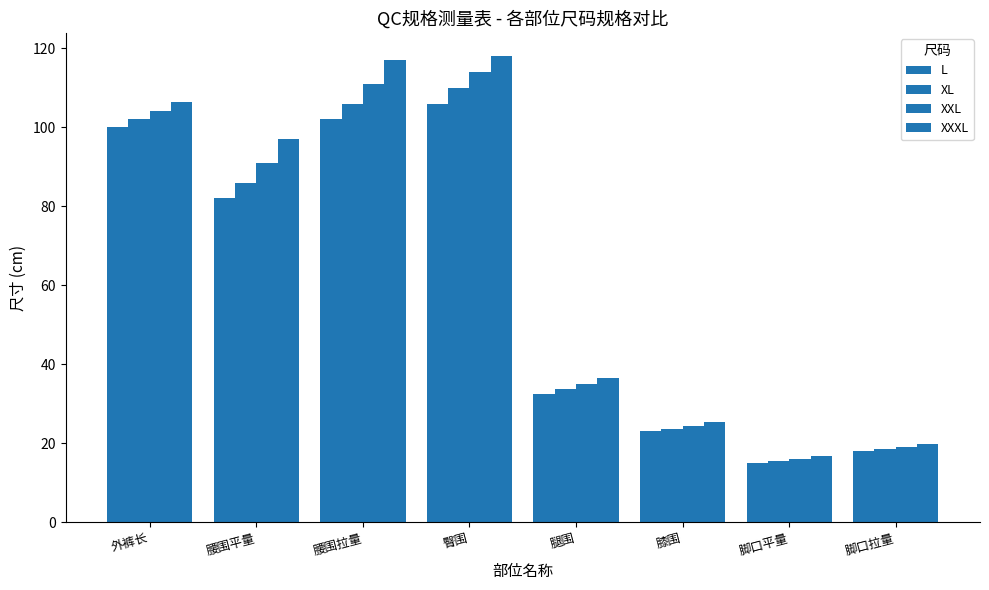

At which label is XXL closest to 65?

腰围平量